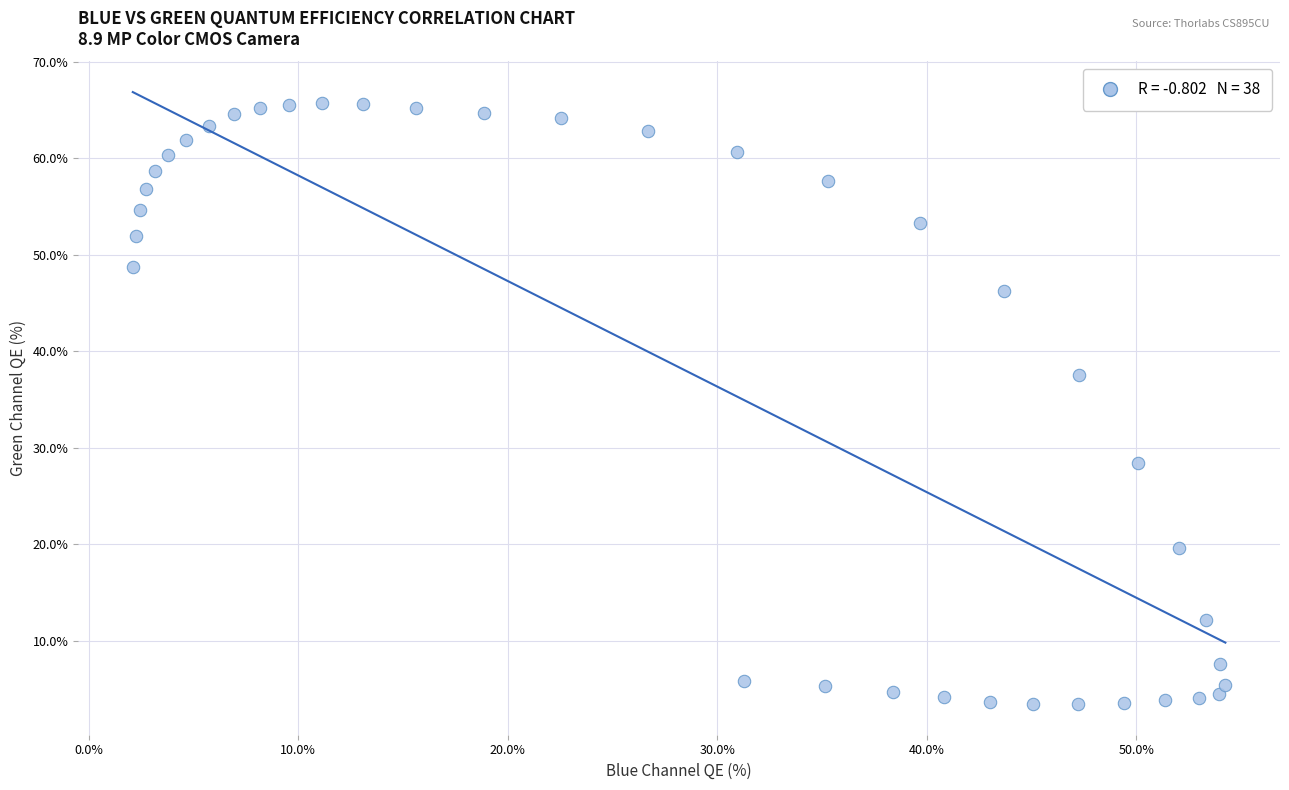

What Y value in the scatter plot is closest to 34?

37.6